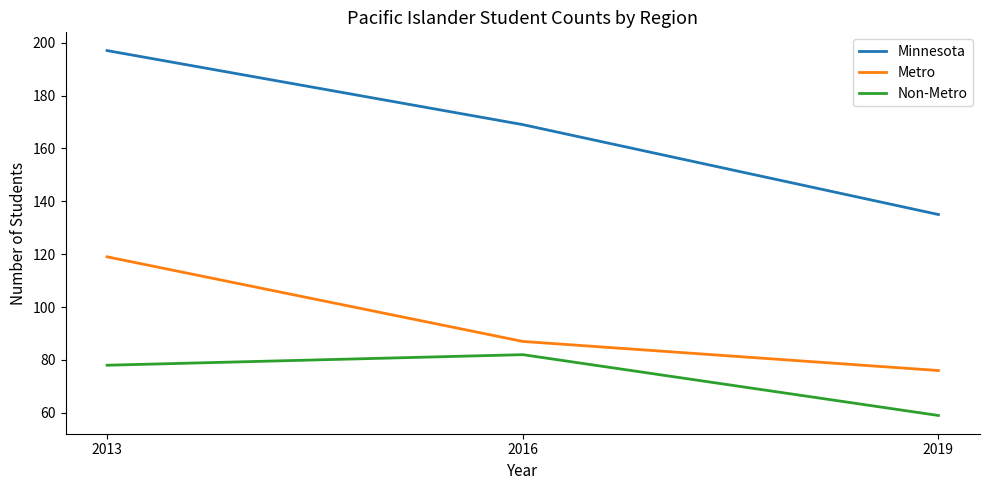

What is the difference between the maximum and second lowest values in the Metro series?

32